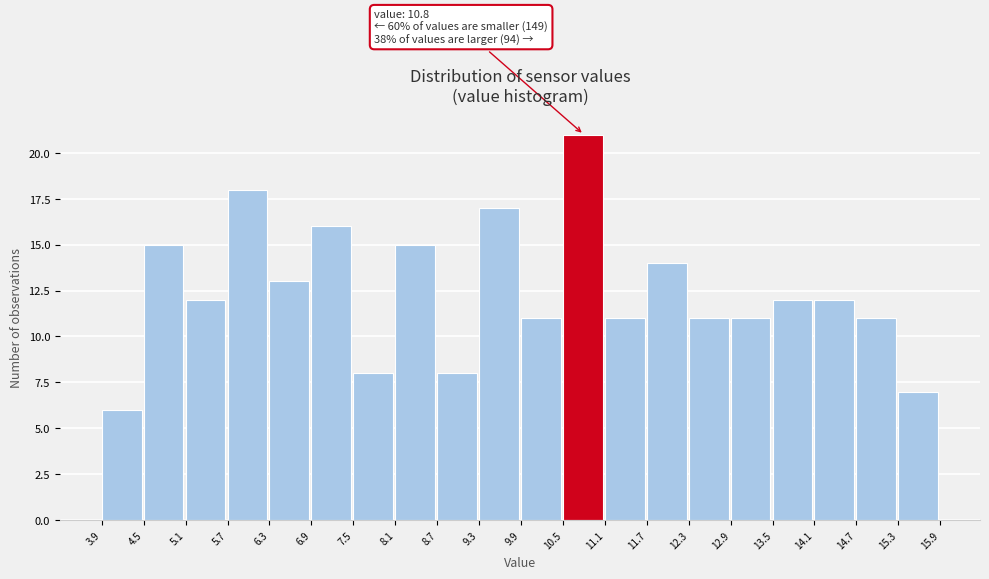

Which range on the x-axis has the tallest bar?

10.5 to 11.1